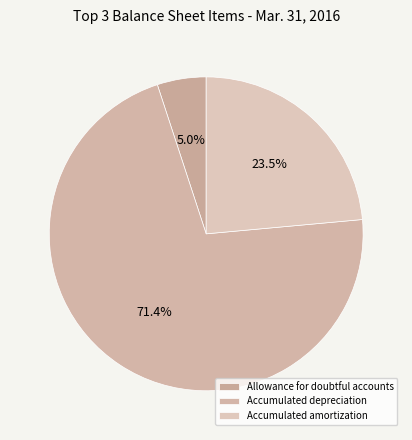

Is there any slice that represents more than half of the pie?

Yes